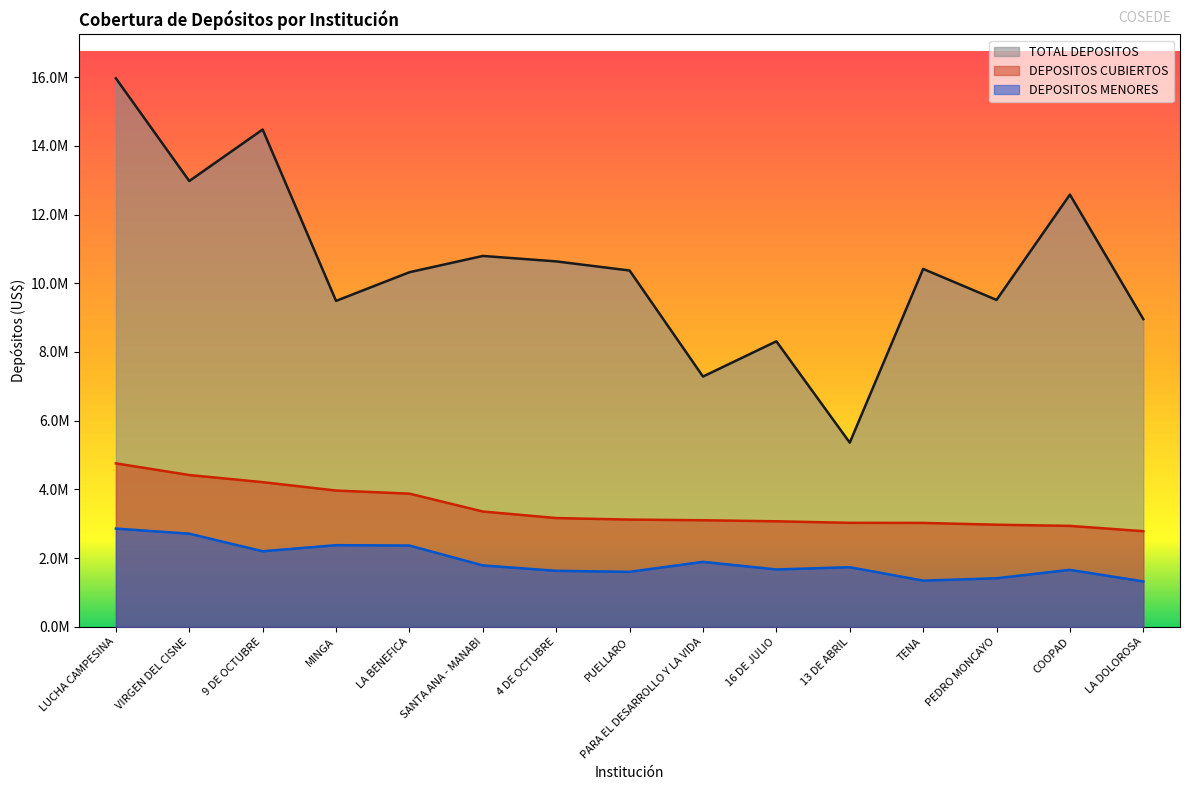

What is the label of the 2nd point from the right?

COOPAD